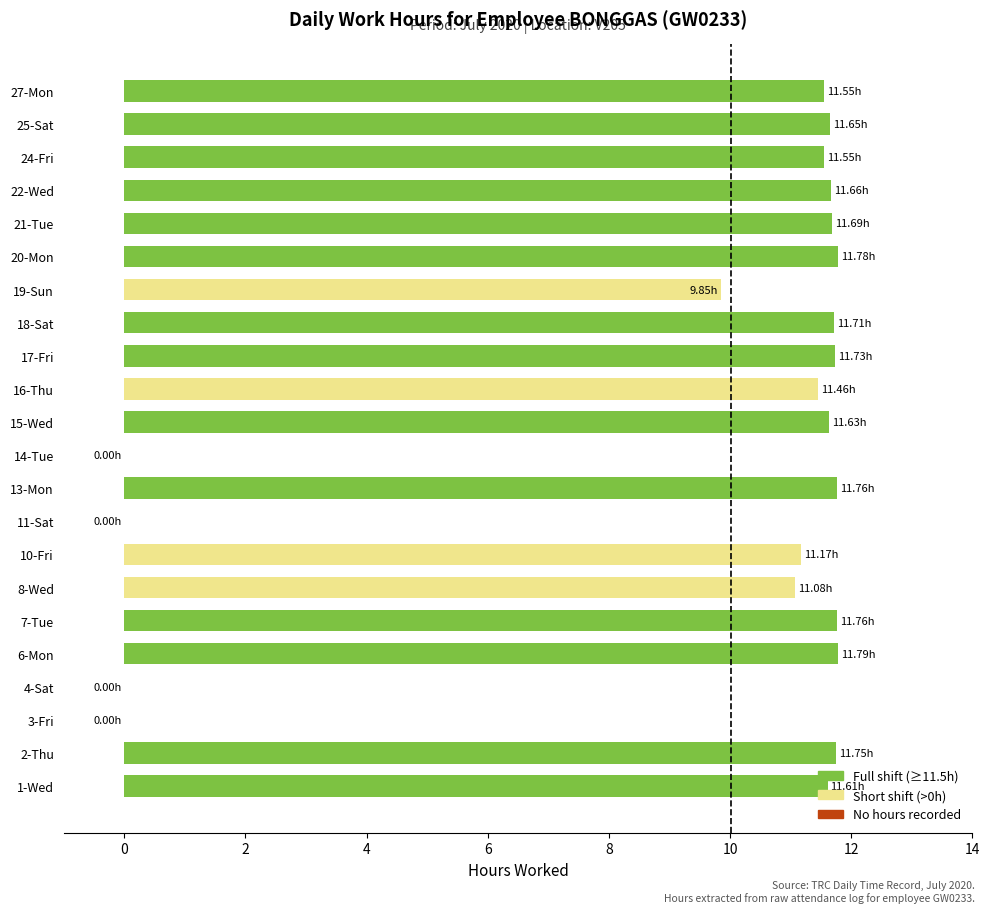

Between 11-Sat and 10-Fri, which is larger?

10-Fri